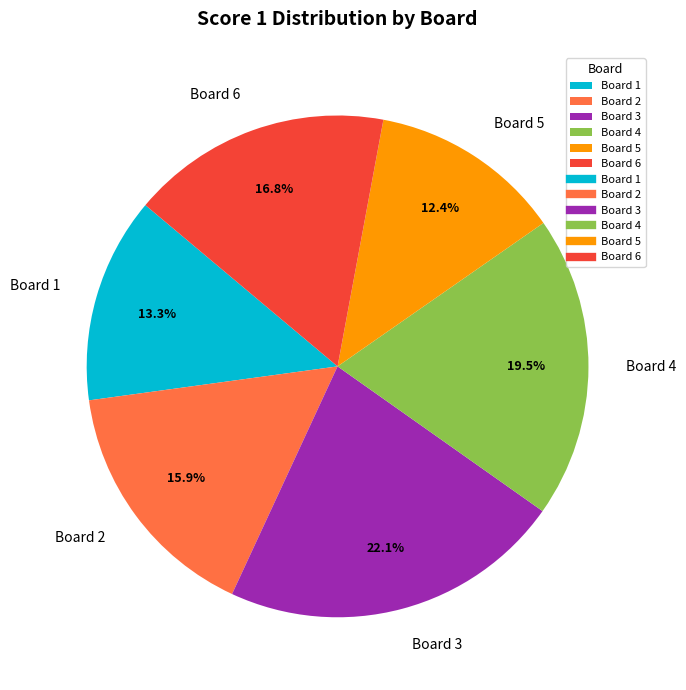

What percentage do Board 1 and Board 6 together represent?

30.1%